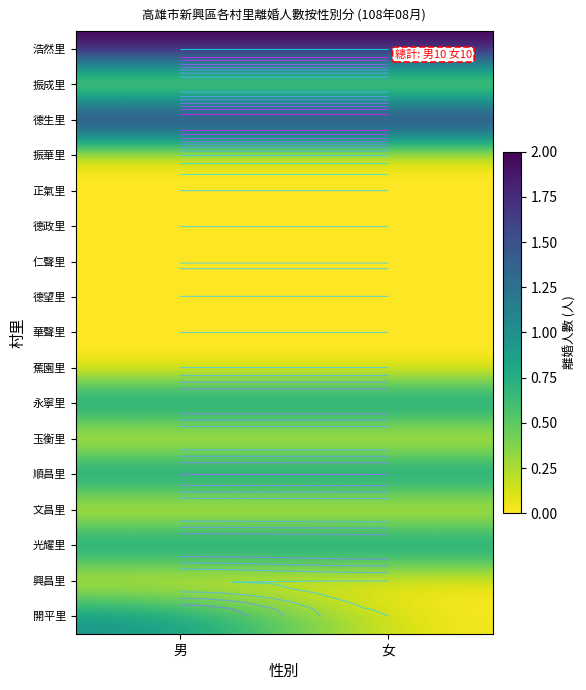

Where is 浩然里 nearest to the value 2?

男